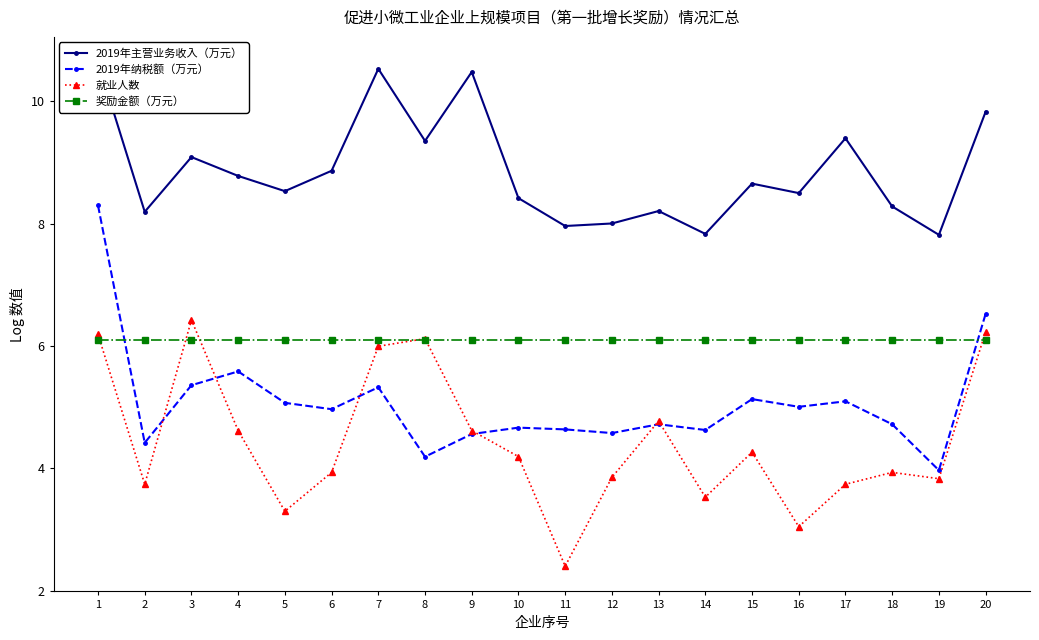

The 就业人数 series shows 1.3 at 5. True or false?

False